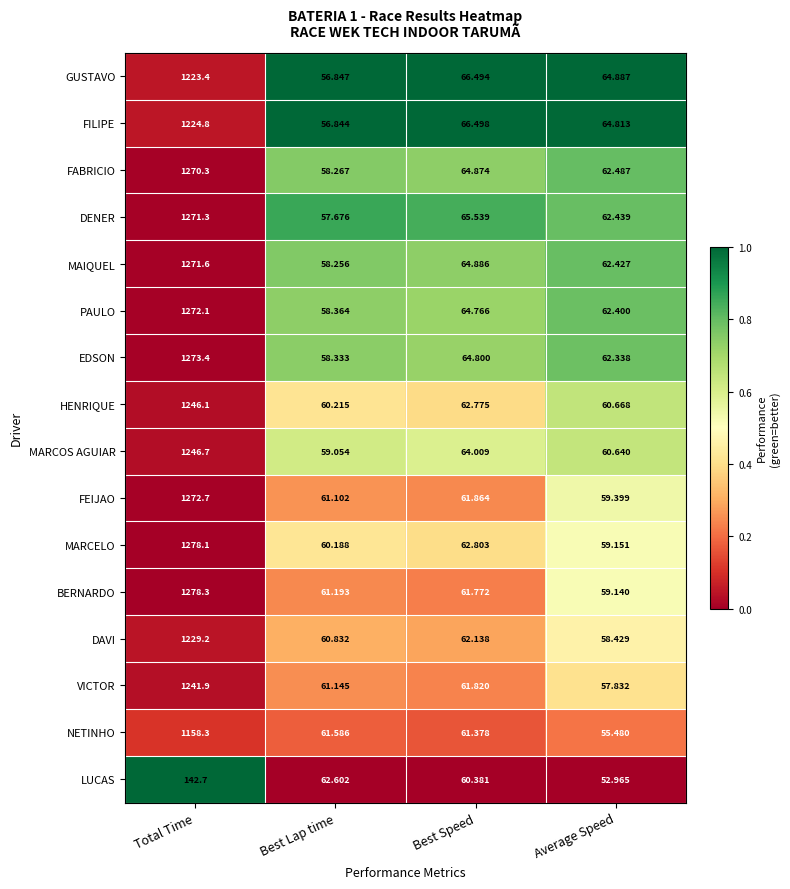

What is the total value across all series at Average Speed?

965.5